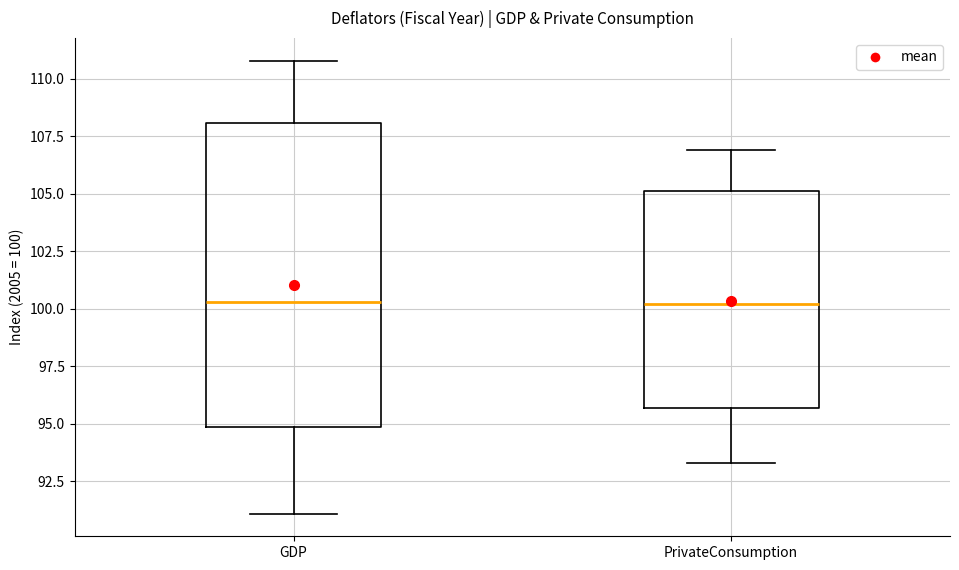

Reading left to right, transcribe this box plot: for each box, give where its median line is, the range the box spans, and where its two whiskers end, as read against the y-axis. The values are not printed on the chart, so give them approximately, as read against the axis.

GDP: median 100.5, box 95.0 to 108.0, whiskers 91.0 to 111.0
PrivateConsumption: median 100.0, box 95.5 to 105.0, whiskers 93.5 to 107.0